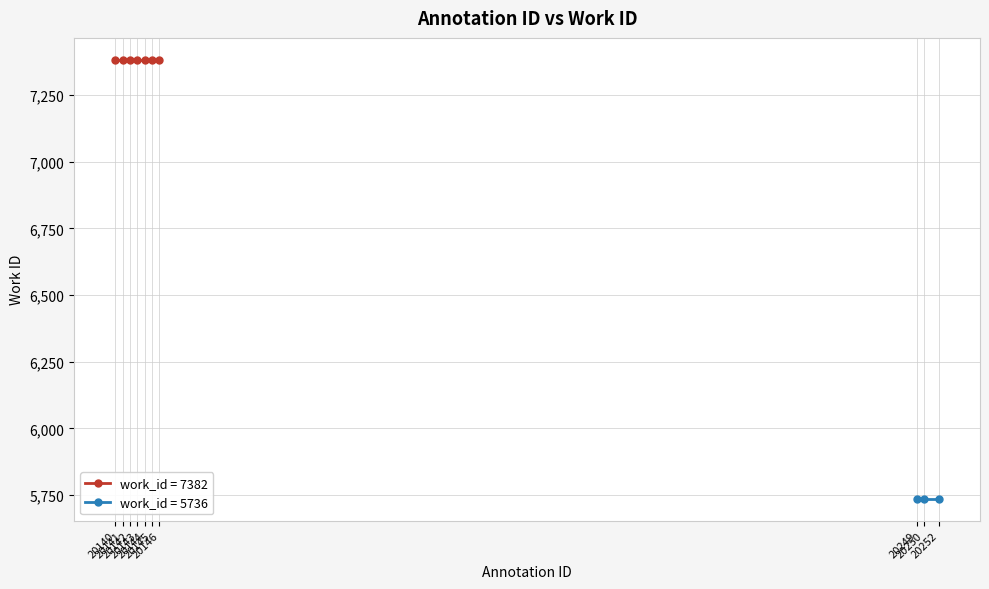

What is the difference between the second highest and second lowest values?

1646